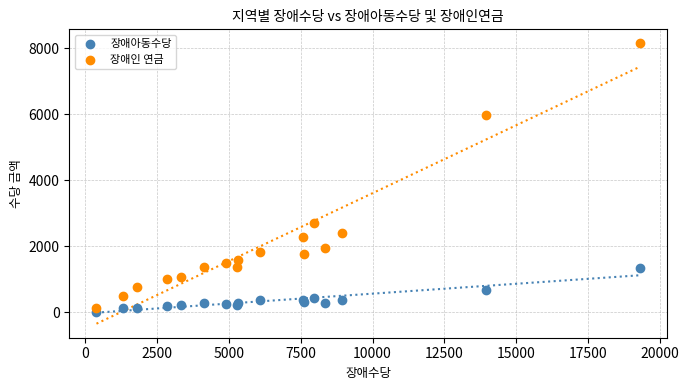

Which series reaches the maximum Y coordinate?

장애인 연금